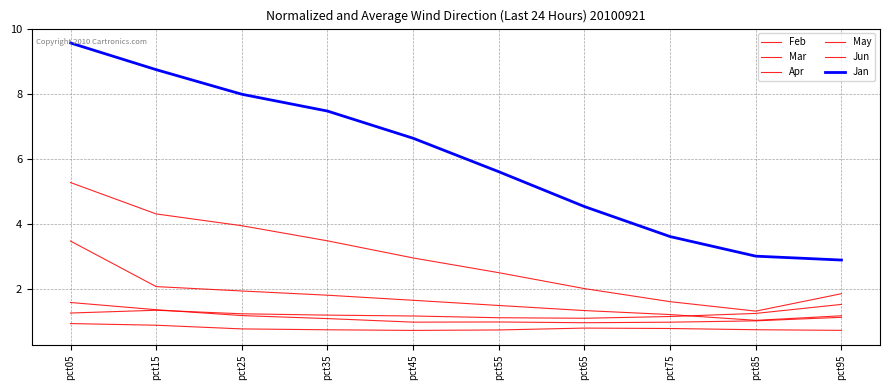

Reading left to right, transcribe all the data shown in this chart.

Feb: 5.3	4.3	3.9	3.5	2.9	2.5	2.0	1.6	1.3	1.8
Mar: 3.5	2.1	1.9	1.8	1.6	1.5	1.3	1.2	1.0	1.2
Apr: 0.9	0.9	0.8	0.7	0.7	0.7	0.8	0.8	0.7	0.7
May: 1.2	1.3	1.2	1.2	1.2	1.1	1.1	1.1	1.2	1.5
Jun: 1.6	1.3	1.2	1.1	1.0	1.0	0.9	1.0	1.0	1.1
Jan: 9.6	8.7	8.0	7.5	6.6	5.6	4.5	3.6	3.0	2.9